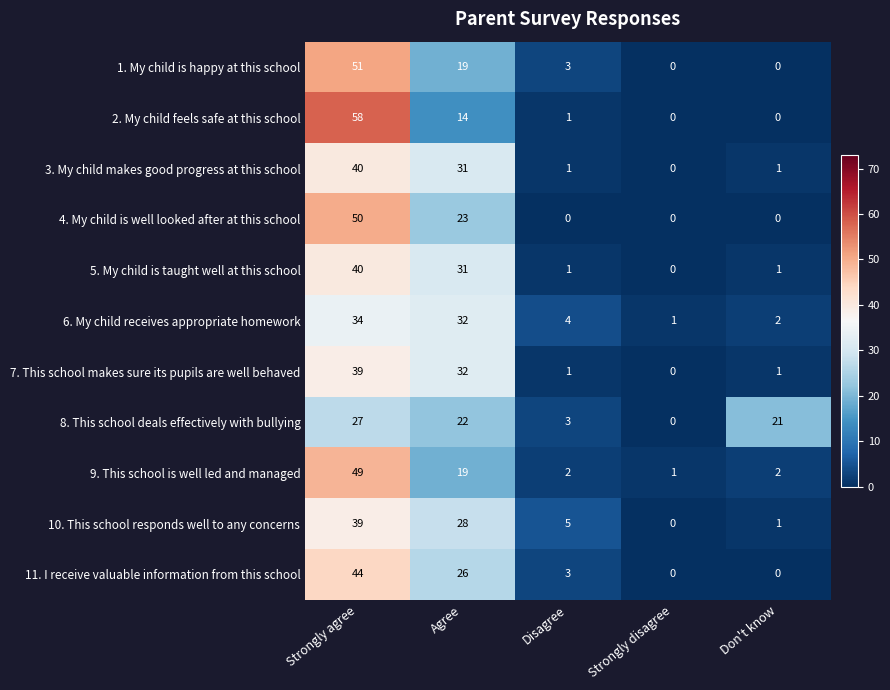

At which category does the chart reach its peak across all series?

Strongly agree